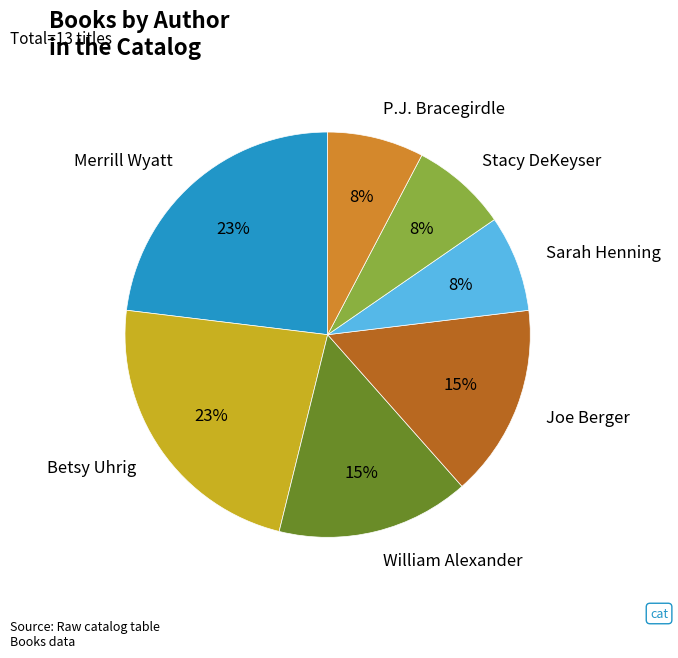

Between Stacy DeKeyser and William Alexander, which is larger?

William Alexander